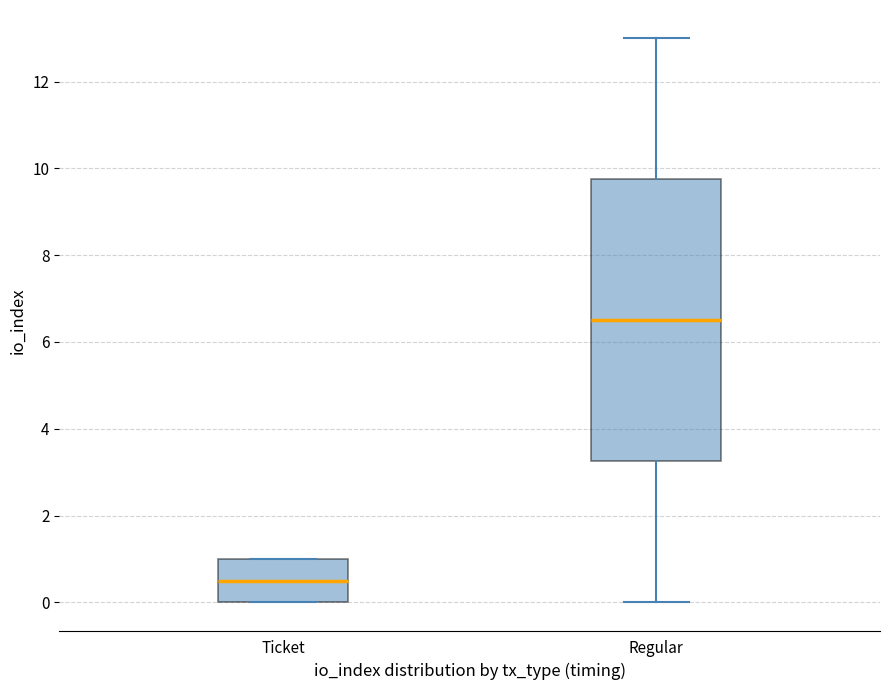

Comparing the boxes themselves (not the whiskers), which one is the tallest?

Regular